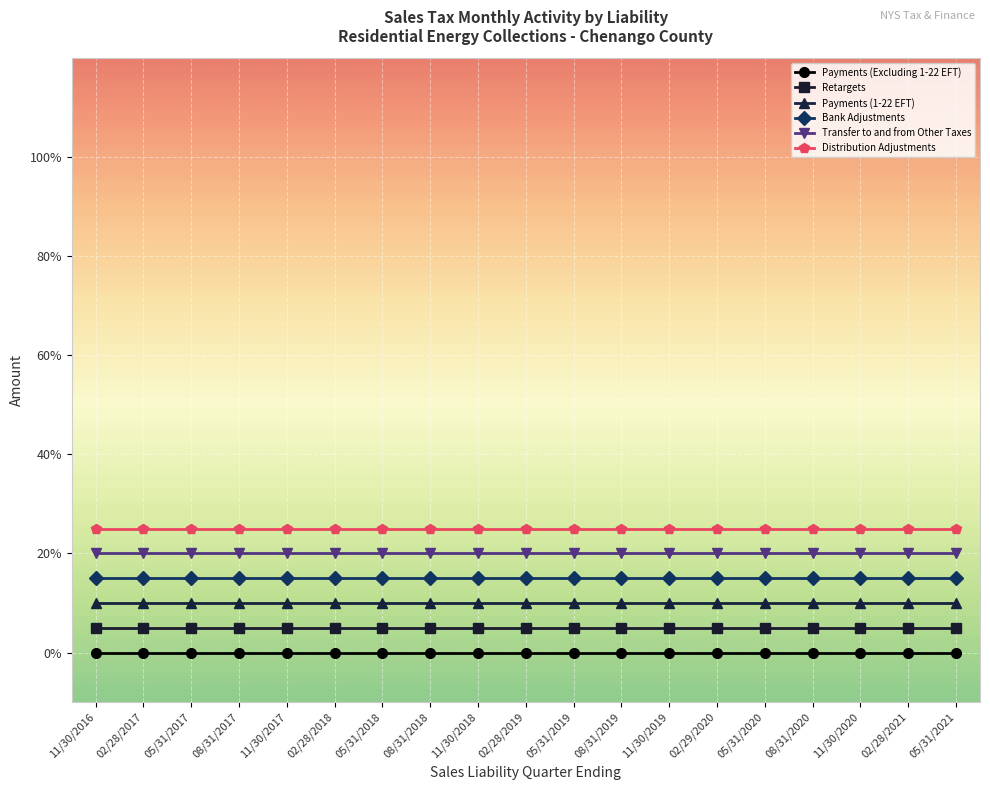

What position from the left is 11/30/2018?

9